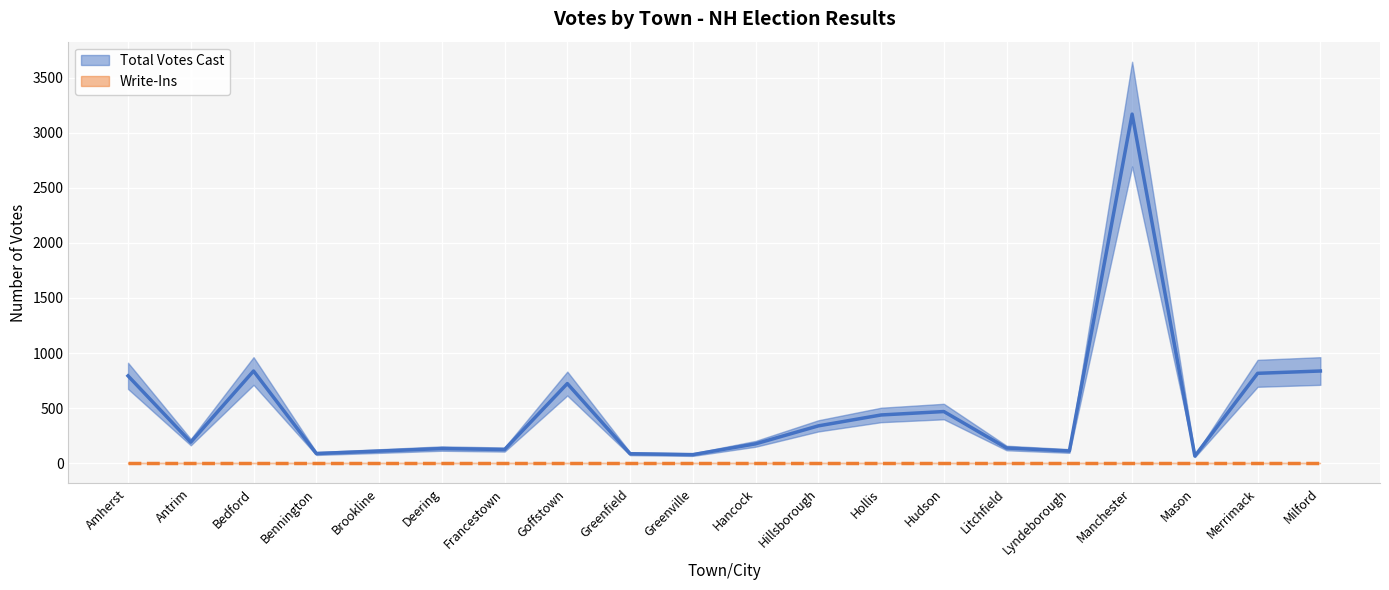

The value at Milford is 570. True or false?

False